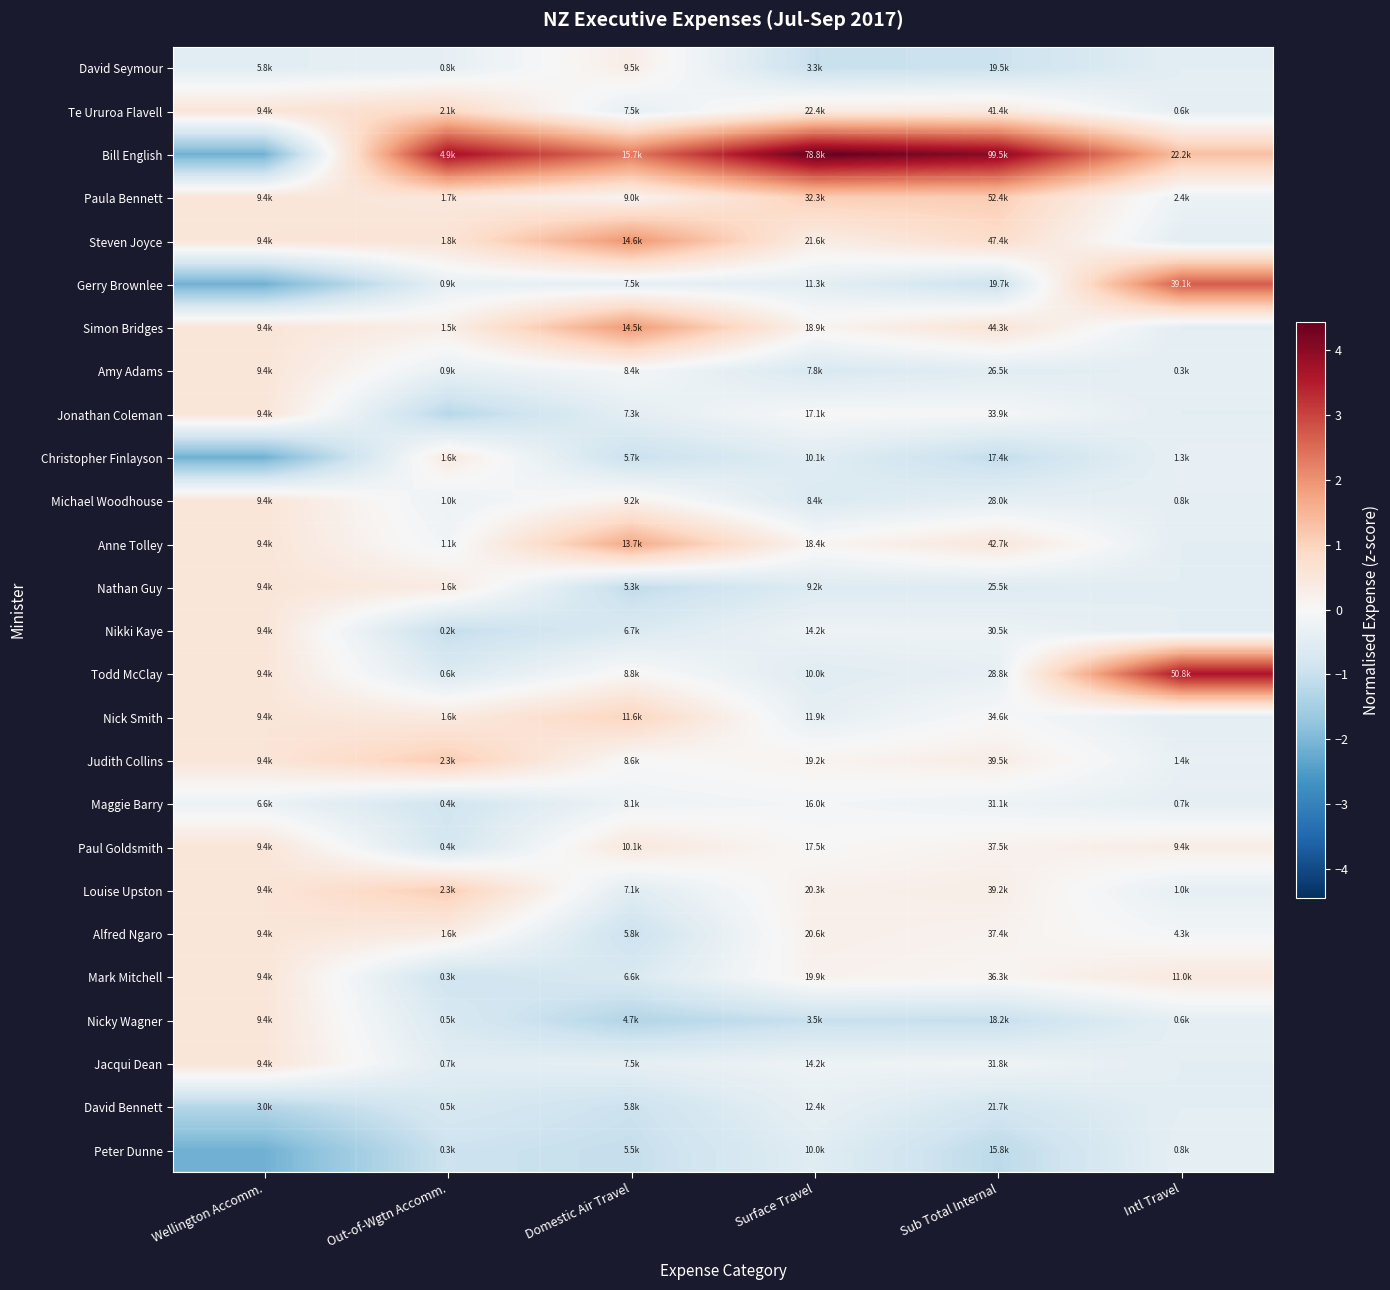

Reading left to right, list all the values displayed in this chart.

David Seymour: Wellington Accomm.=-0.5	Out-of-Wgtn Accomm.=-0.4	Domestic Air Travel=0.3	Surface Travel=-1.0	Sub Total Internal=-0.9	Intl Travel=-0.5
Te Ururoa Flavell: Wellington Accomm.=0.6	Out-of-Wgtn Accomm.=0.9	Domestic Air Travel=-0.4	Surface Travel=0.4	Sub Total Internal=0.4	Intl Travel=-0.4
Bill English: Wellington Accomm.=-2.1	Out-of-Wgtn Accomm.=3.7	Domestic Air Travel=2.3	Surface Travel=4.4	Sub Total Internal=4.0	Intl Travel=1.3
Paula Bennett: Wellington Accomm.=0.6	Out-of-Wgtn Accomm.=0.5	Domestic Air Travel=0.1	Surface Travel=1.1	Sub Total Internal=1.1	Intl Travel=-0.3
Steven Joyce: Wellington Accomm.=0.6	Out-of-Wgtn Accomm.=0.6	Domestic Air Travel=2.0	Surface Travel=0.3	Sub Total Internal=0.8	Intl Travel=-0.5
Gerry Brownlee: Wellington Accomm.=-2.1	Out-of-Wgtn Accomm.=-0.3	Domestic Air Travel=-0.4	Surface Travel=-0.4	Sub Total Internal=-0.9	Intl Travel=2.7
Simon Bridges: Wellington Accomm.=0.6	Out-of-Wgtn Accomm.=0.3	Domestic Air Travel=1.9	Surface Travel=0.1	Sub Total Internal=0.6	Intl Travel=-0.5
Amy Adams: Wellington Accomm.=0.6	Out-of-Wgtn Accomm.=-0.3	Domestic Air Travel=-0.1	Surface Travel=-0.7	Sub Total Internal=-0.5	Intl Travel=-0.4
Jonathan Coleman: Wellington Accomm.=0.6	Out-of-Wgtn Accomm.=-1.2	Domestic Air Travel=-0.4	Surface Travel=-0.0	Sub Total Internal=-0.0	Intl Travel=-0.5
Christopher Finlayson: Wellington Accomm.=-2.1	Out-of-Wgtn Accomm.=0.4	Domestic Air Travel=-1.0	Surface Travel=-0.5	Sub Total Internal=-1.1	Intl Travel=-0.4
Michael Woodhouse: Wellington Accomm.=0.6	Out-of-Wgtn Accomm.=-0.3	Domestic Air Travel=0.2	Surface Travel=-0.6	Sub Total Internal=-0.4	Intl Travel=-0.4
Anne Tolley: Wellington Accomm.=0.6	Out-of-Wgtn Accomm.=-0.1	Domestic Air Travel=1.7	Surface Travel=0.1	Sub Total Internal=0.5	Intl Travel=-0.5
Nathan Guy: Wellington Accomm.=0.6	Out-of-Wgtn Accomm.=0.4	Domestic Air Travel=-1.1	Surface Travel=-0.6	Sub Total Internal=-0.6	Intl Travel=-0.5
Nikki Kaye: Wellington Accomm.=0.6	Out-of-Wgtn Accomm.=-1.1	Domestic Air Travel=-0.6	Surface Travel=-0.2	Sub Total Internal=-0.3	Intl Travel=-0.5
Todd McClay: Wellington Accomm.=0.6	Out-of-Wgtn Accomm.=-0.6	Domestic Air Travel=0.1	Surface Travel=-0.5	Sub Total Internal=-0.4	Intl Travel=3.6
Nick Smith: Wellington Accomm.=0.6	Out-of-Wgtn Accomm.=0.4	Domestic Air Travel=1.0	Surface Travel=-0.4	Sub Total Internal=-0.0	Intl Travel=-0.5
Judith Collins: Wellington Accomm.=0.6	Out-of-Wgtn Accomm.=1.1	Domestic Air Travel=-0.0	Surface Travel=0.1	Sub Total Internal=0.3	Intl Travel=-0.3
Maggie Barry: Wellington Accomm.=-0.3	Out-of-Wgtn Accomm.=-0.8	Domestic Air Travel=-0.2	Surface Travel=-0.1	Sub Total Internal=-0.2	Intl Travel=-0.4
Paul Goldsmith: Wellington Accomm.=0.6	Out-of-Wgtn Accomm.=-0.8	Domestic Air Travel=0.5	Surface Travel=0.0	Sub Total Internal=0.2	Intl Travel=0.3
Louise Upston: Wellington Accomm.=0.6	Out-of-Wgtn Accomm.=1.1	Domestic Air Travel=-0.5	Surface Travel=0.2	Sub Total Internal=0.3	Intl Travel=-0.4
Alfred Ngaro: Wellington Accomm.=0.6	Out-of-Wgtn Accomm.=0.4	Domestic Air Travel=-1.0	Surface Travel=0.2	Sub Total Internal=0.2	Intl Travel=-0.1
Mark Mitchell: Wellington Accomm.=0.6	Out-of-Wgtn Accomm.=-0.9	Domestic Air Travel=-0.7	Surface Travel=0.2	Sub Total Internal=0.1	Intl Travel=0.4
Nicky Wagner: Wellington Accomm.=0.6	Out-of-Wgtn Accomm.=-0.7	Domestic Air Travel=-1.3	Surface Travel=-1.0	Sub Total Internal=-1.0	Intl Travel=-0.4
Jacqui Dean: Wellington Accomm.=0.6	Out-of-Wgtn Accomm.=-0.5	Domestic Air Travel=-0.4	Surface Travel=-0.2	Sub Total Internal=-0.2	Intl Travel=-0.5
David Bennett: Wellington Accomm.=-1.3	Out-of-Wgtn Accomm.=-0.7	Domestic Air Travel=-1.0	Surface Travel=-0.3	Sub Total Internal=-0.8	Intl Travel=-0.5
Peter Dunne: Wellington Accomm.=-2.1	Out-of-Wgtn Accomm.=-0.9	Domestic Air Travel=-1.0	Surface Travel=-0.5	Sub Total Internal=-1.2	Intl Travel=-0.4